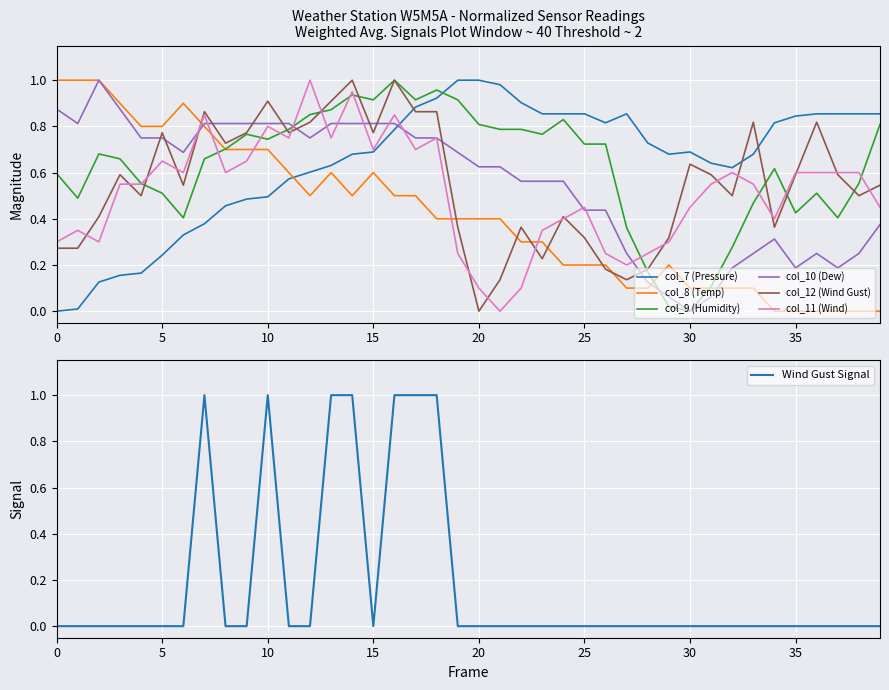

The value of col_9 (Humidity) at 21 is 0.8. True or false?

True